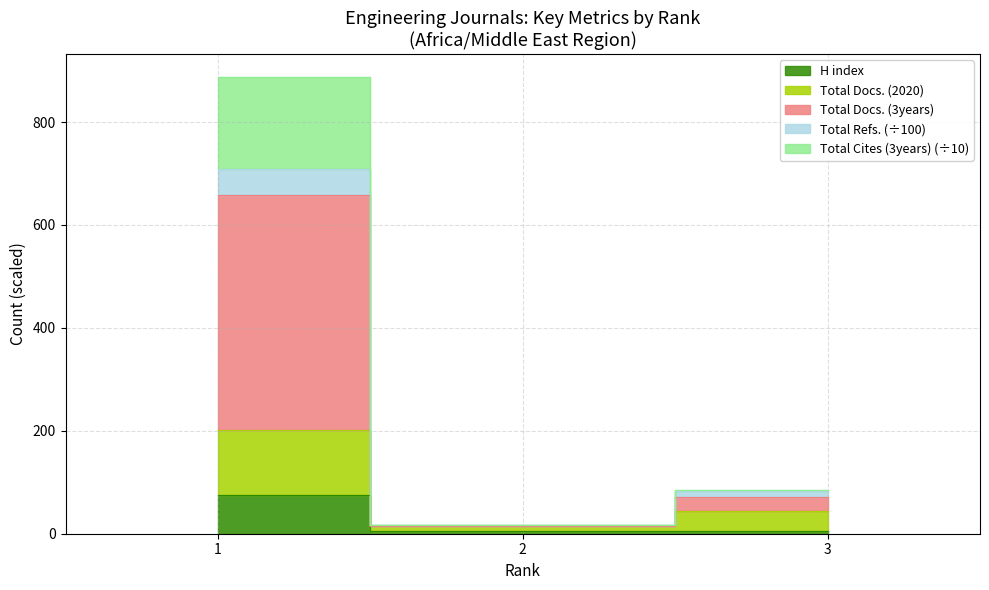

What is the value of the H index point at the 2nd from the left?

5.0